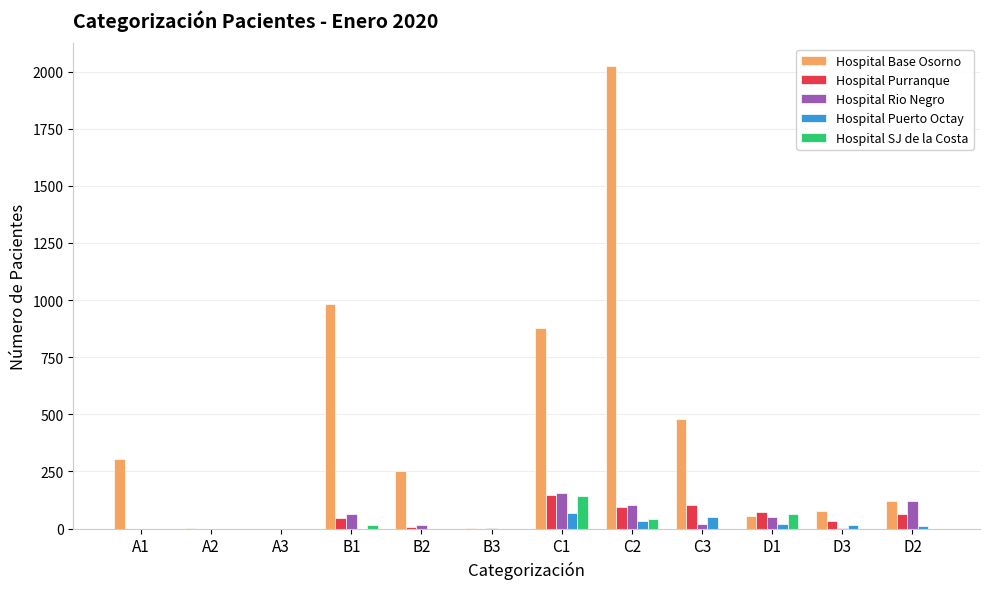

How many groups of bars are there?

12